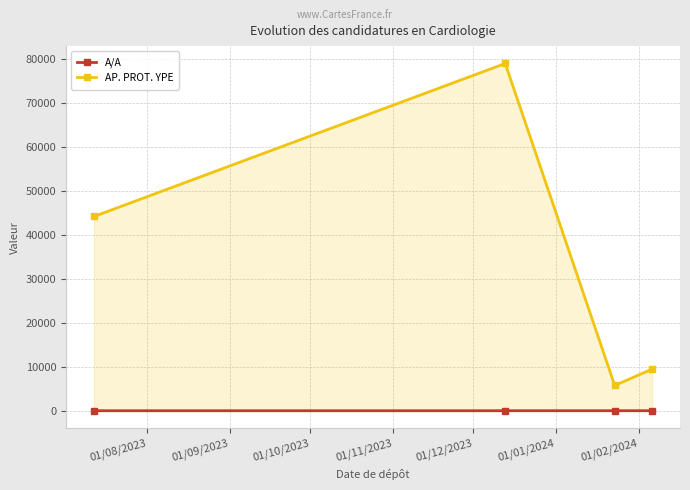

How many interior local peaks does the AP. PROT. YPE series have?

1